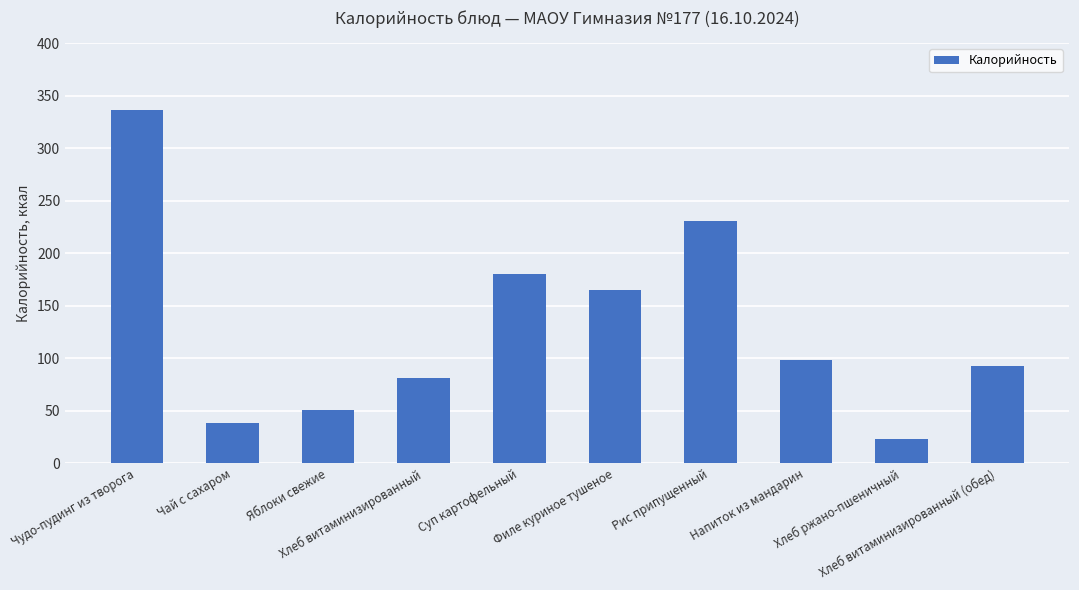

How many bars are there in total?

10